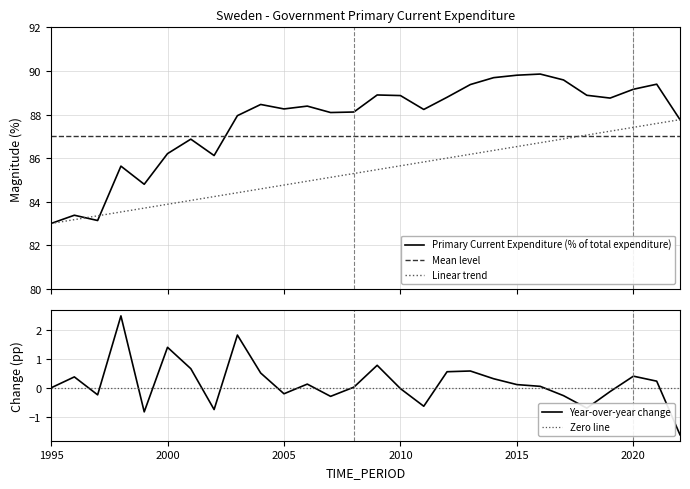

Approximately how many times larger is the value at 2003 compared to 2010?

1.0